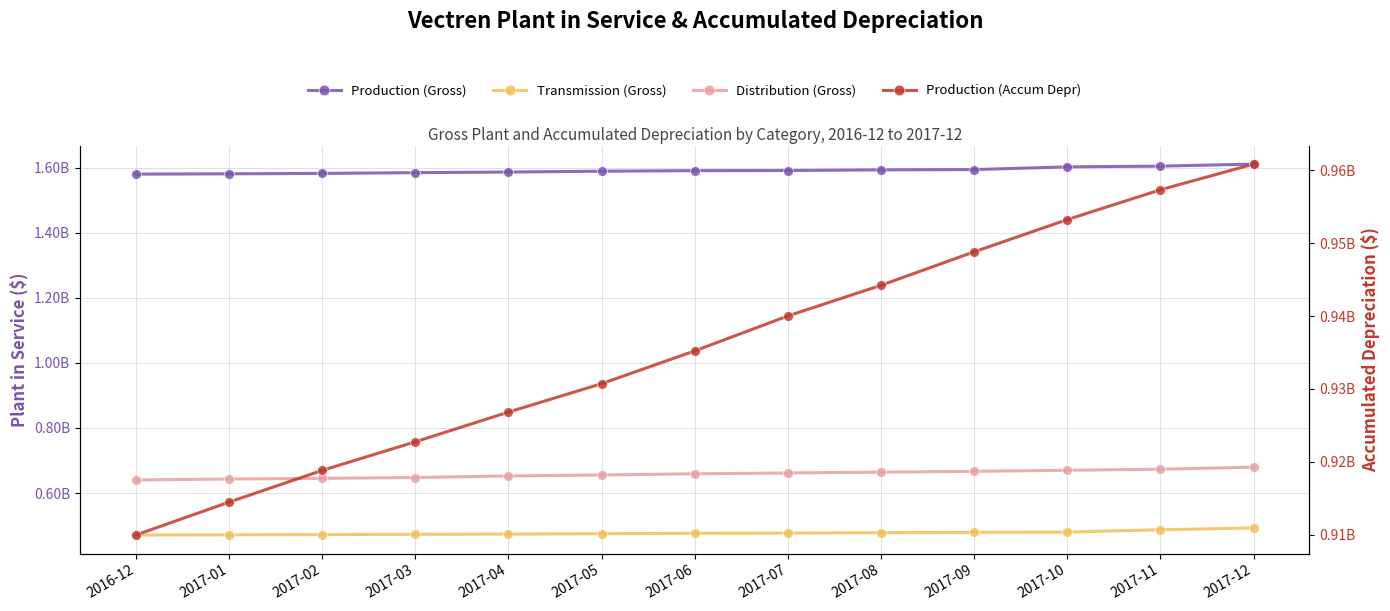

Between 2016-12 and 2017-10, which is larger?

2017-10